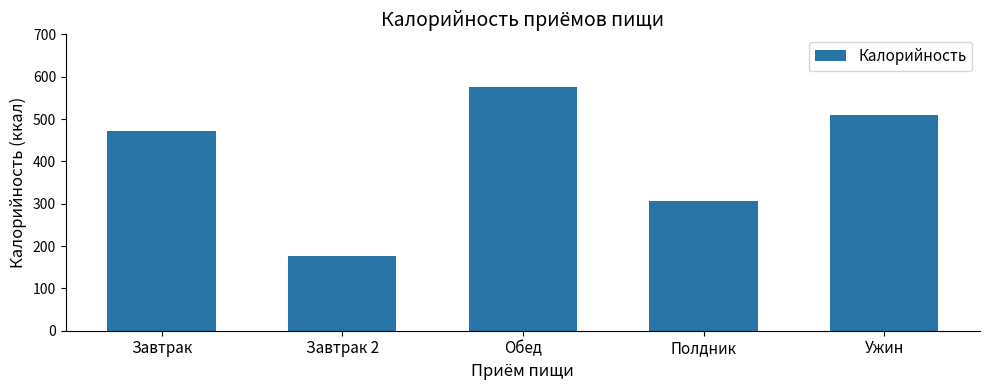

Rank the categories by value from highest to lowest.

Обед, Ужин, Завтрак, Полдник, Завтрак 2